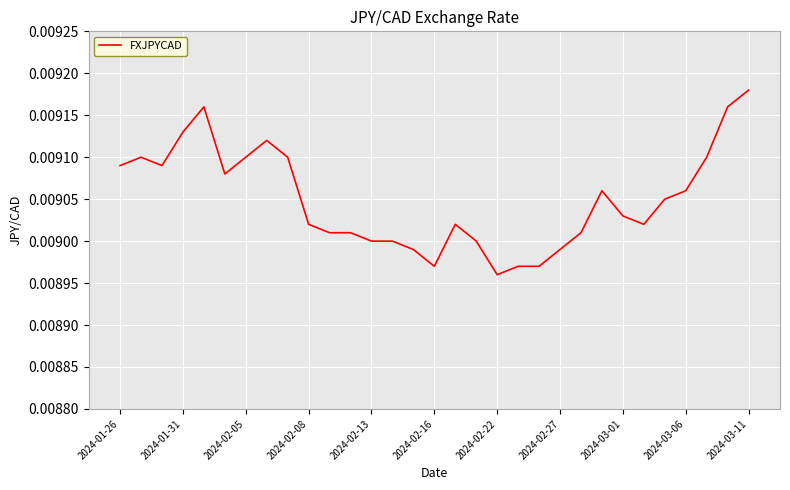

Which label corresponds to the smallest value in the chart?

2024-02-22